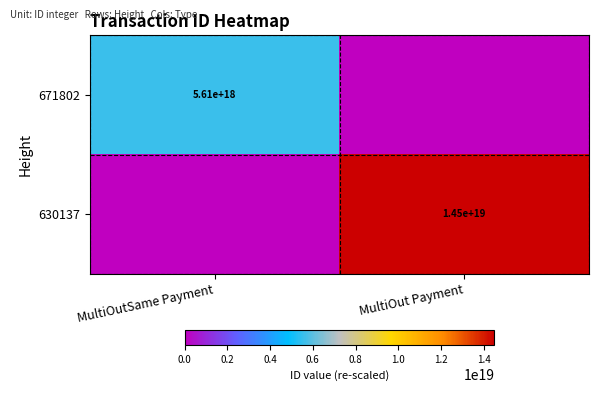

True or false: 671802 has a value of 1244062455402576896 at MultiOutSame Payment.

False